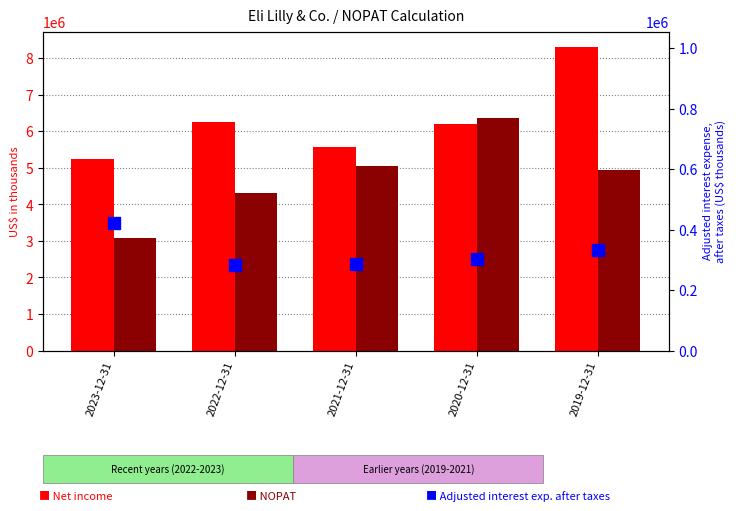

Is it true that Adjusted interest expense, after taxes equals 284693 at 2021-12-31?

True